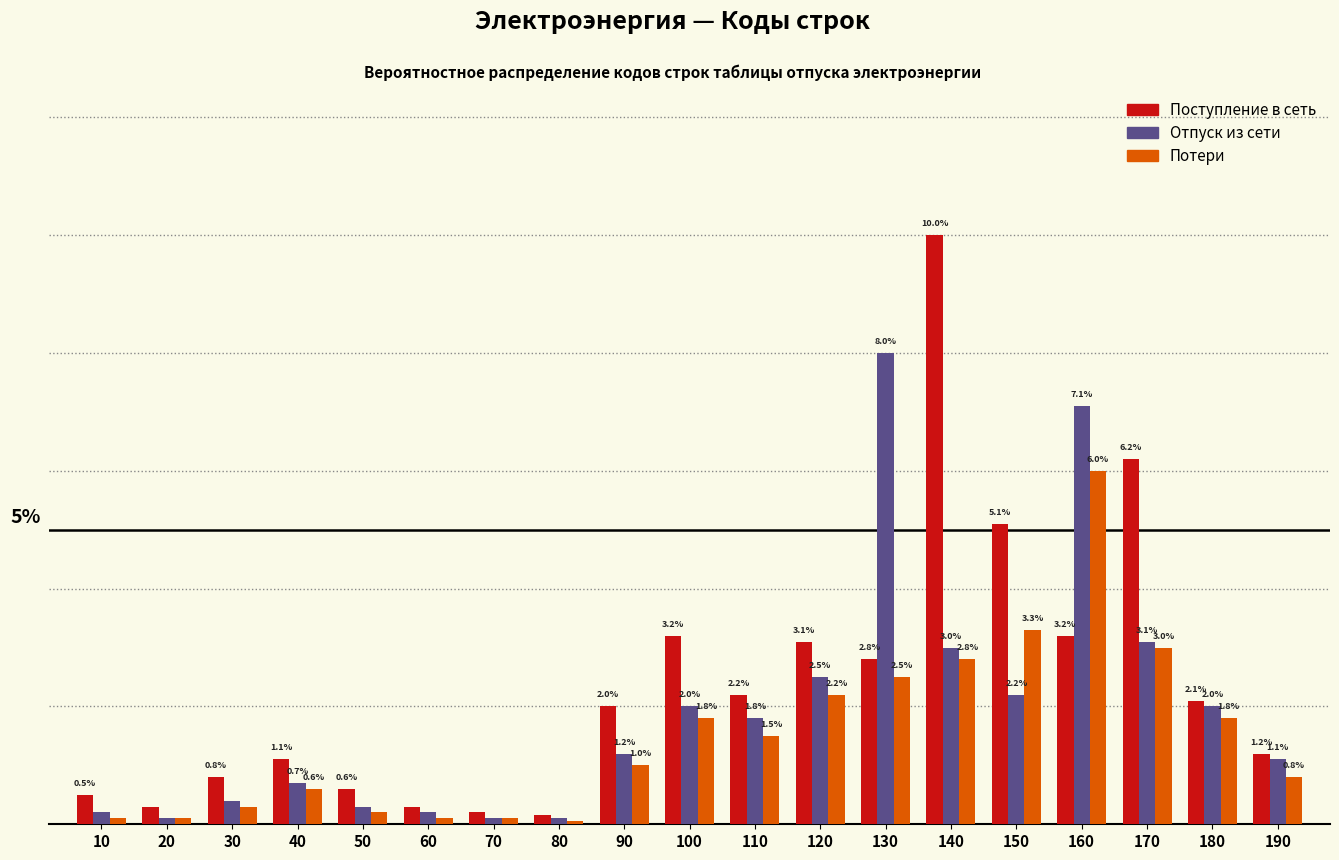

Which series has the largest total across all categories?

Поступление в сеть